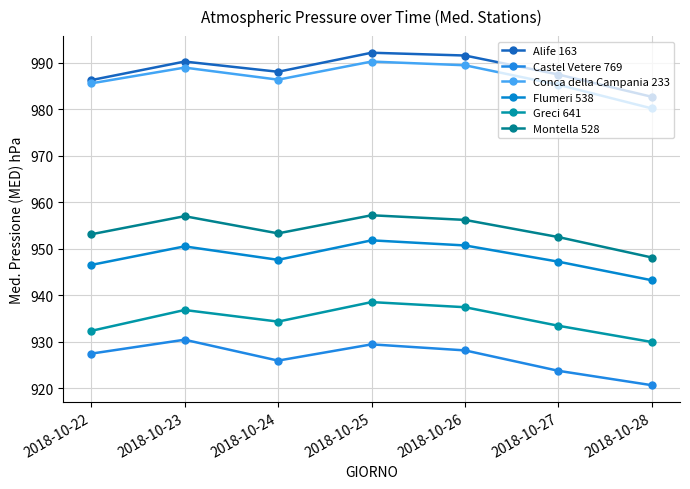

The value of Greci 641 at 2018-10-26 is 937.4. True or false?

True